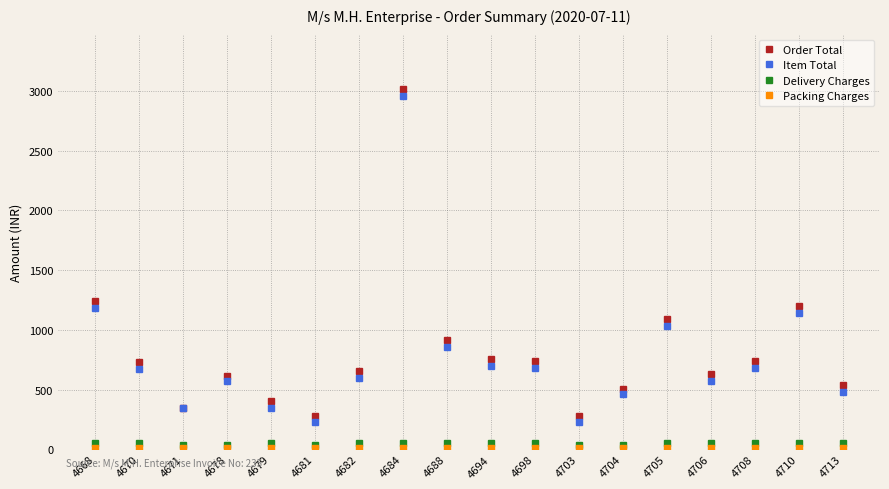

How many series are shown in this chart?

4